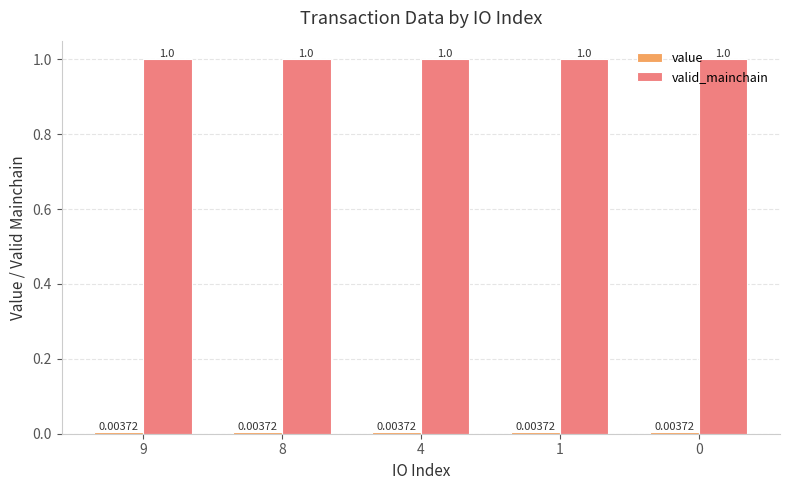

Which series has the largest total across all categories?

valid_mainchain